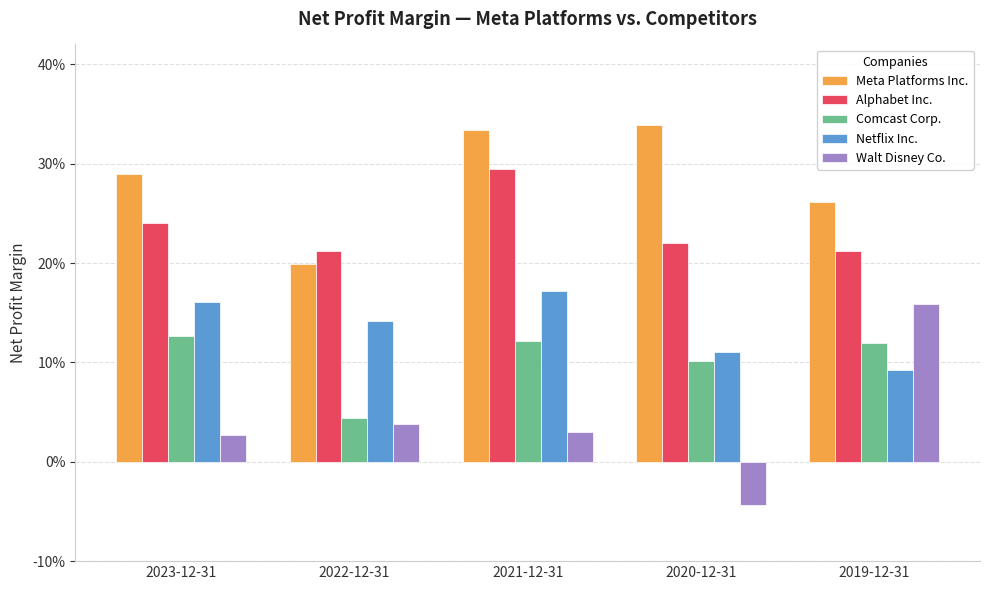

At 2023-12-31, list the series in order from largest to smallest.

Meta Platforms Inc., Alphabet Inc., Netflix Inc., Comcast Corp., Walt Disney Co.